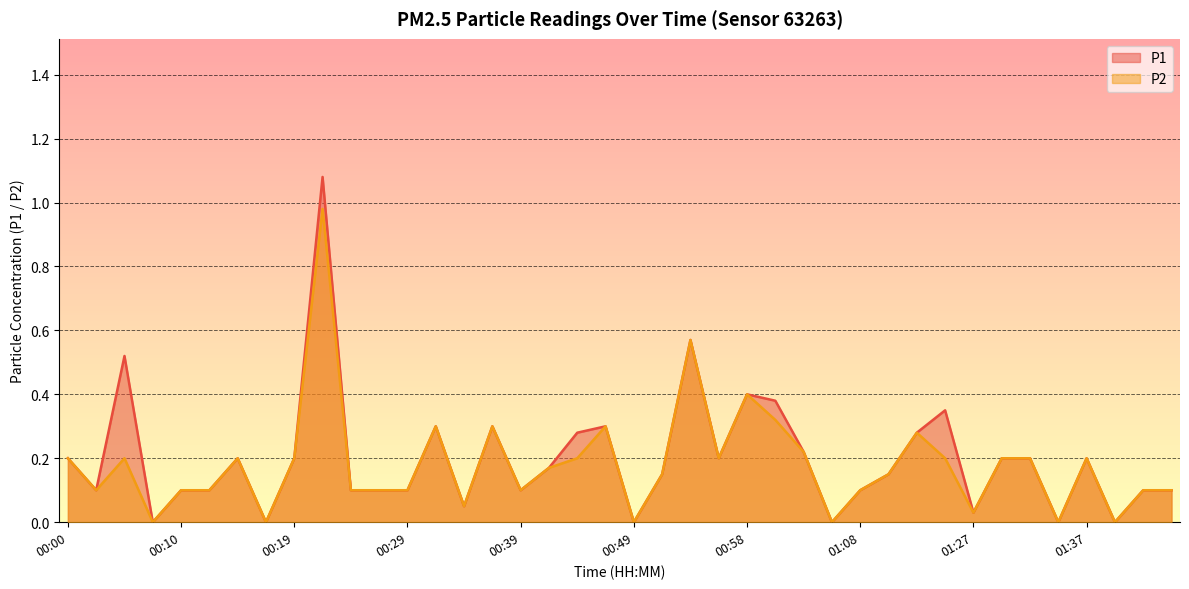

Which series has the largest range (max minus min)?

P1